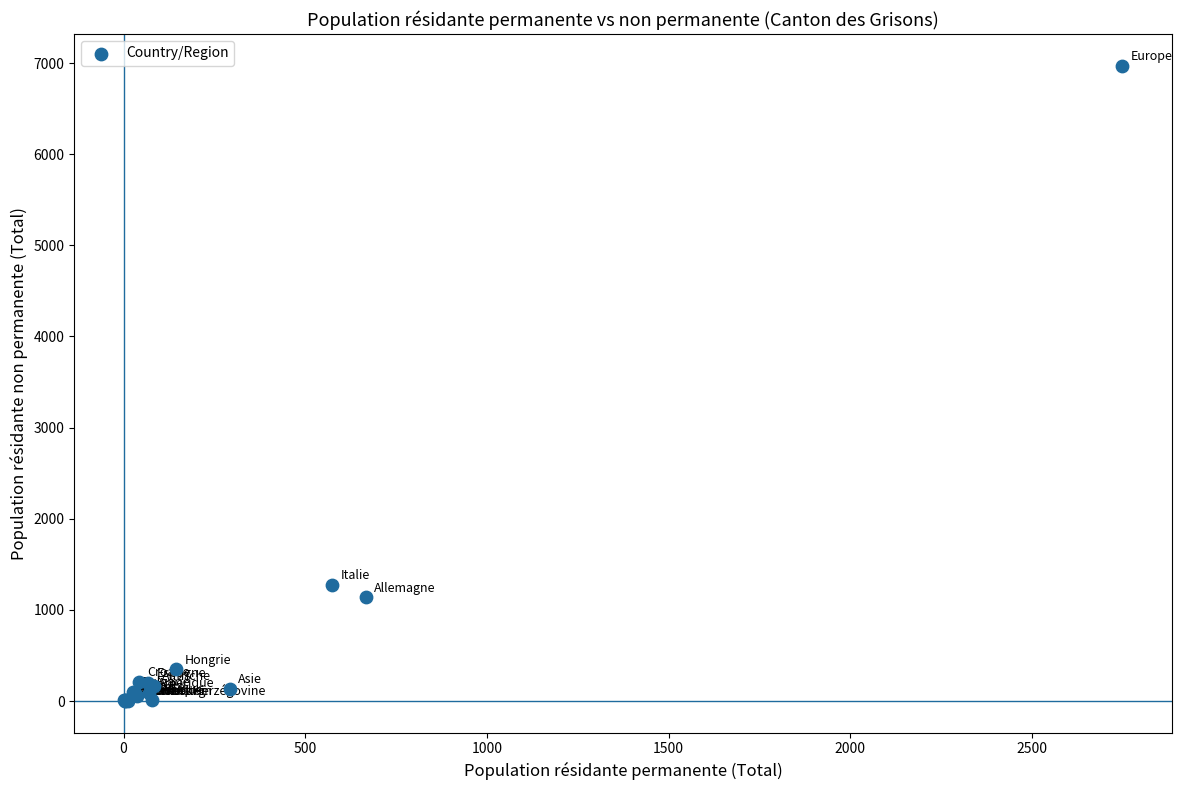

What Y value in the scatter plot is closest to 3486?

1274